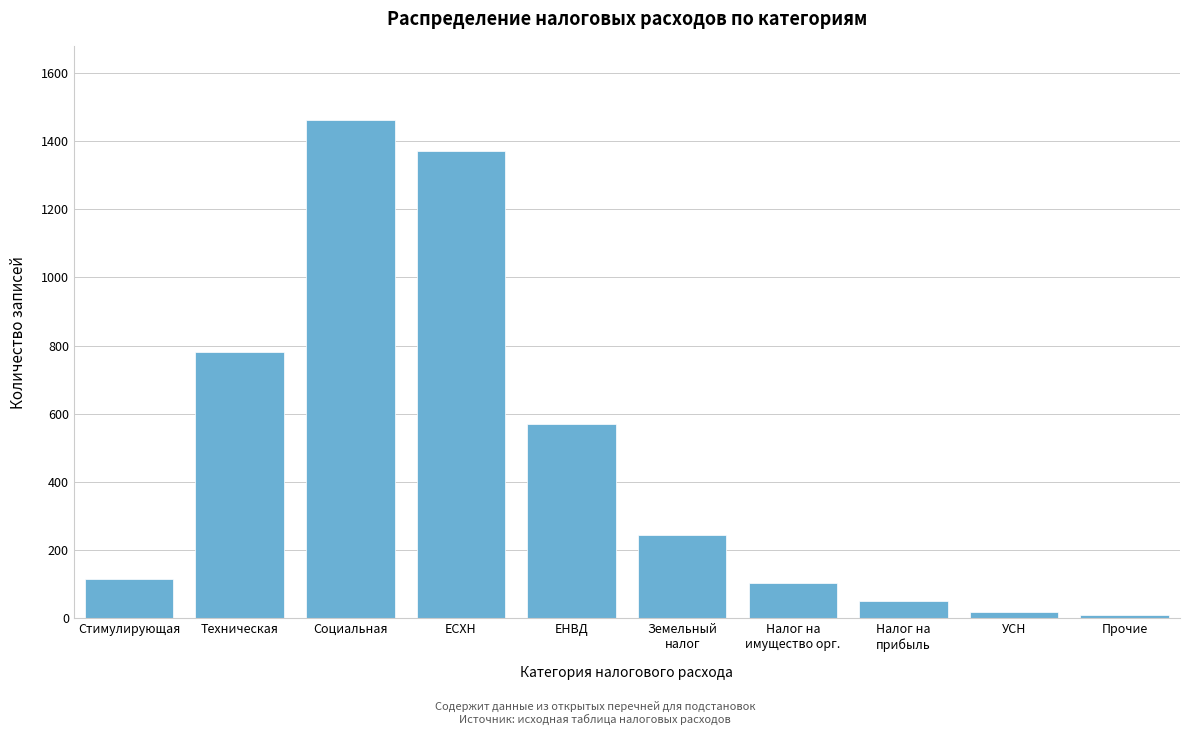

Reading right to left, what are all the values shown in this chart?

10	20	50	105	245	570	1370	1460	780	114